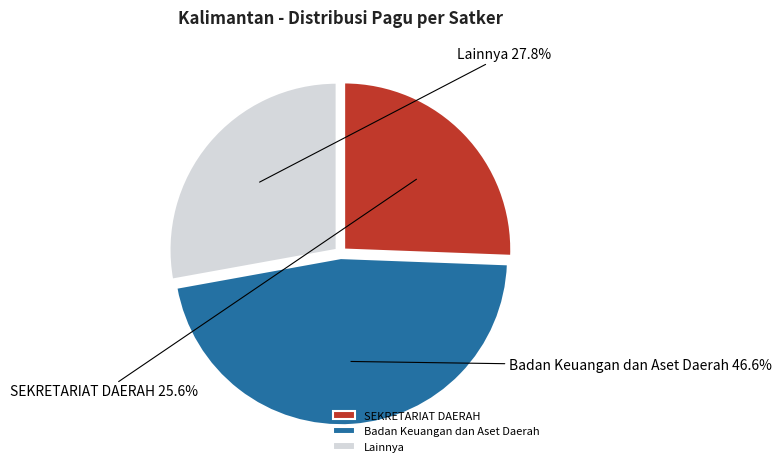

How many segments does this pie chart have?

3